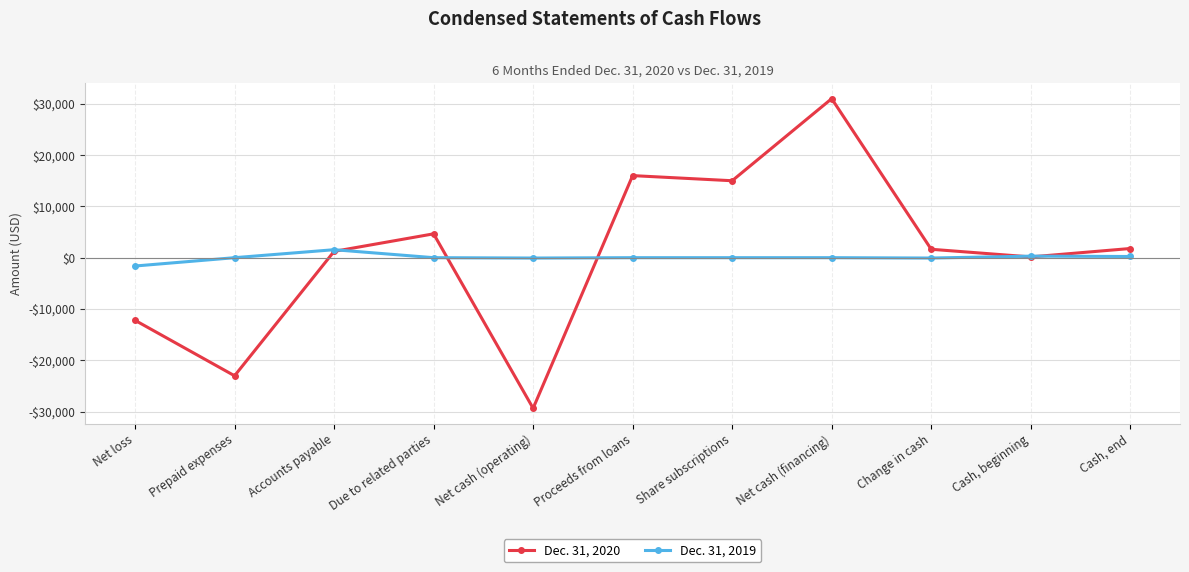

Which label corresponds to the smallest value in the chart?

Net cash (operating)